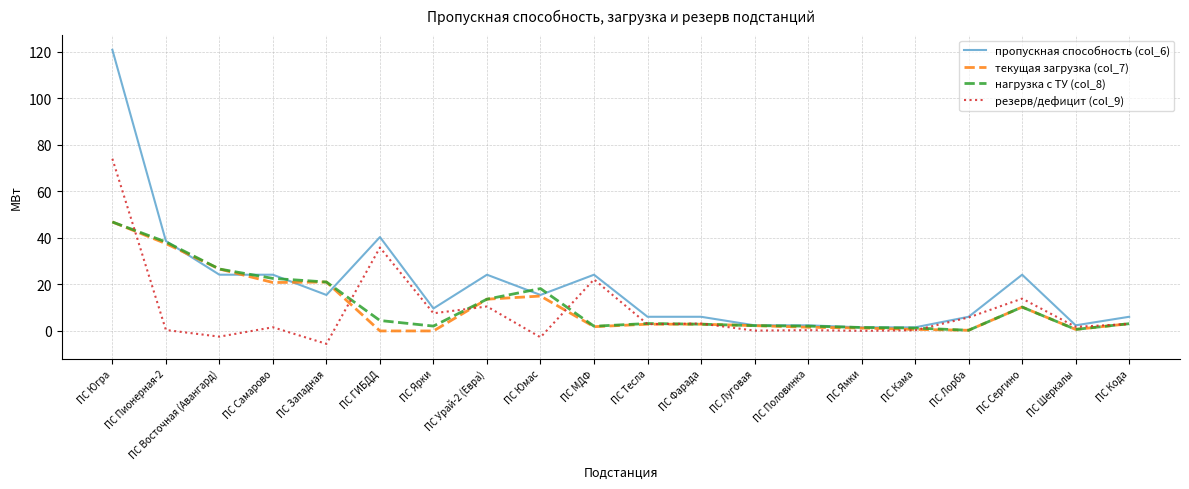

At which label does пропускная способность (col_6) first exceed 15?

ПС Югра